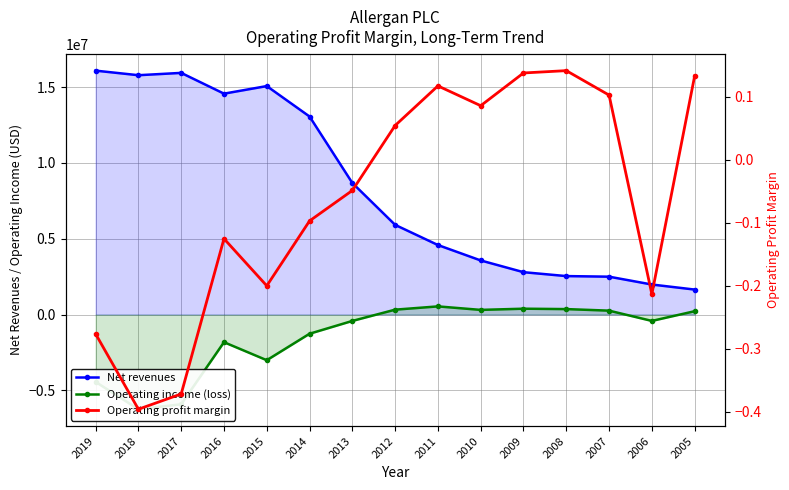

True or false: Net revenues has more than 1 points higher than both neighbors.

True